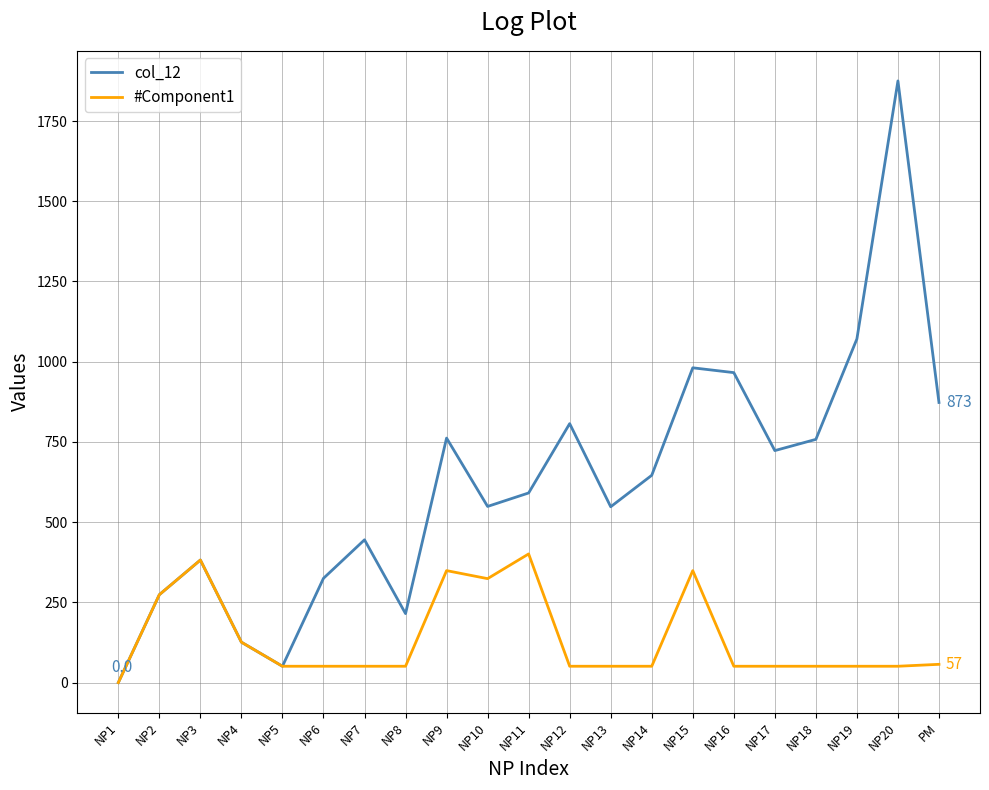

What is the sum of the #Component1 values at NP18 and NP15?

400